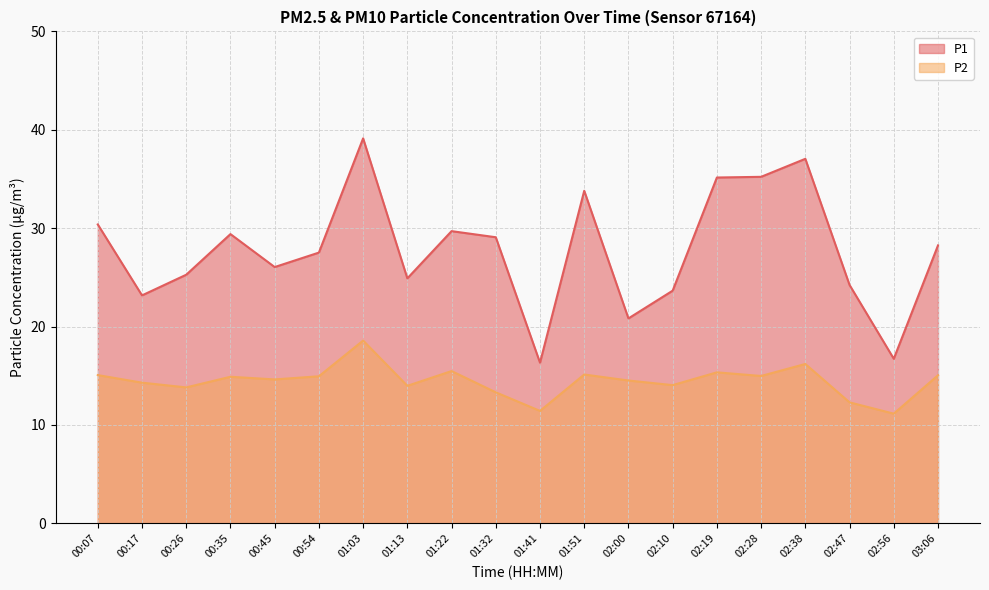

At which category is the sum across all series the highest?

01:03